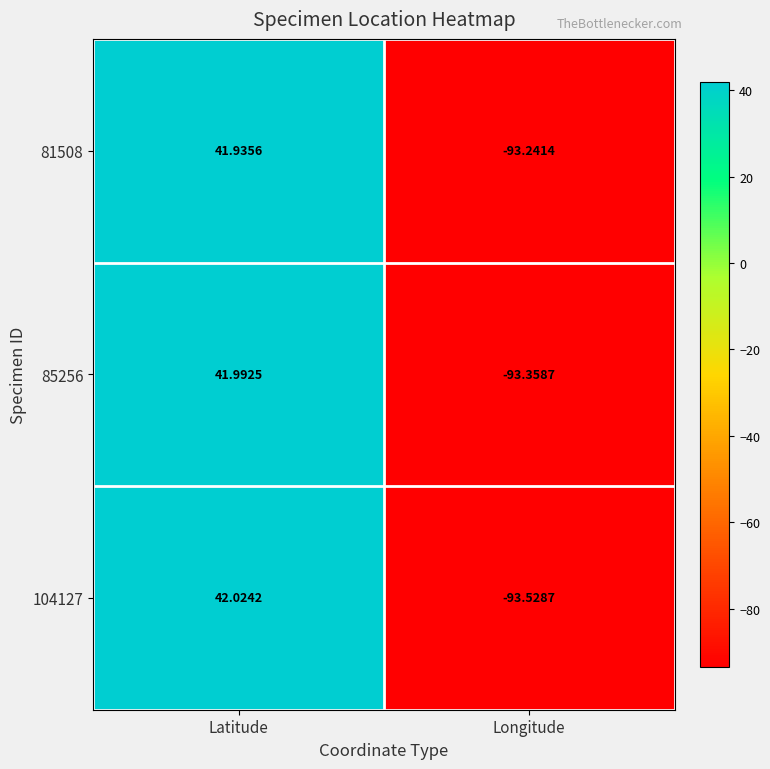

At which category does the chart reach its peak across all series?

Latitude